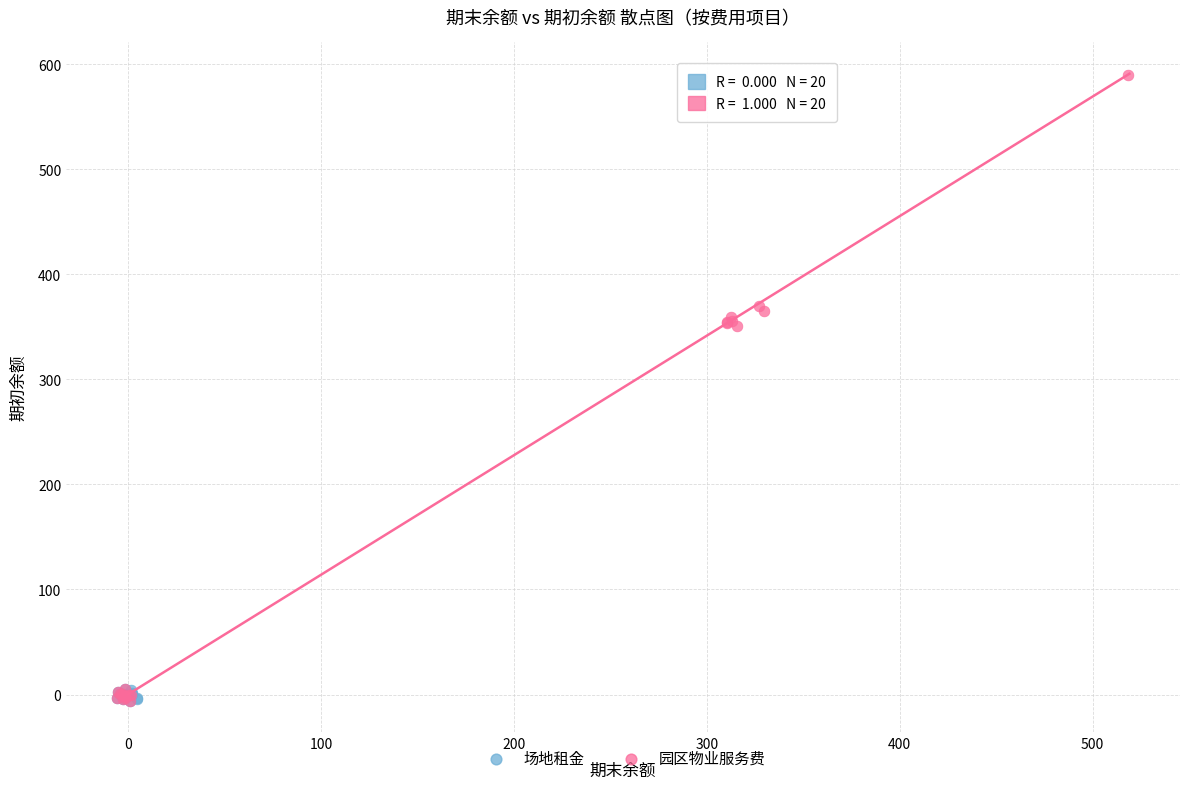

Which series reaches the maximum Y coordinate?

园区物业服务费